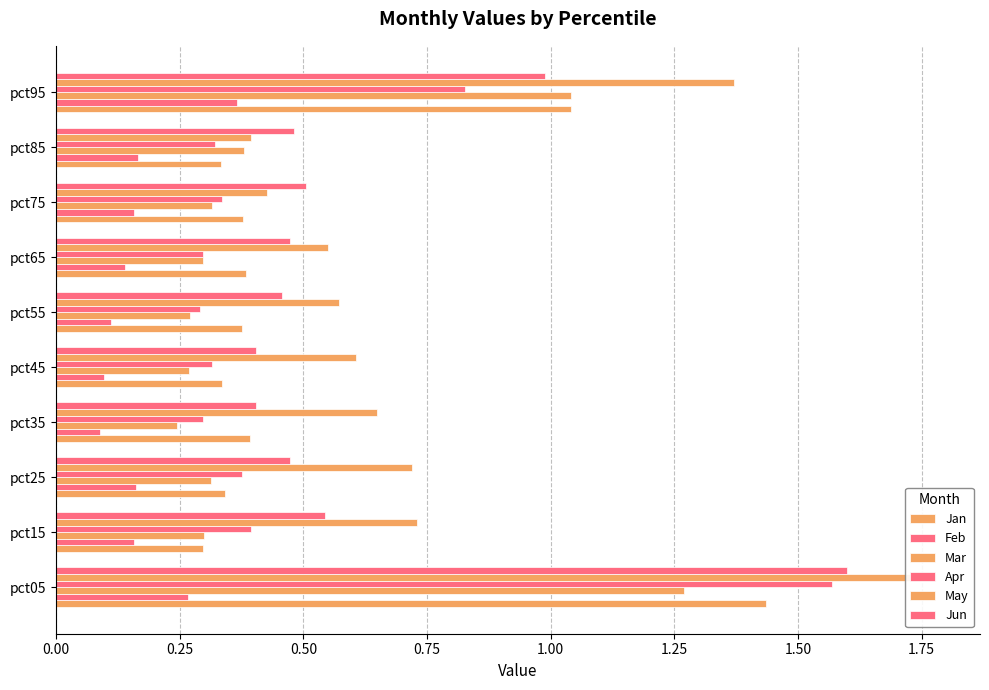

Between pct05 and pct75, which series saw the biggest shift?

May